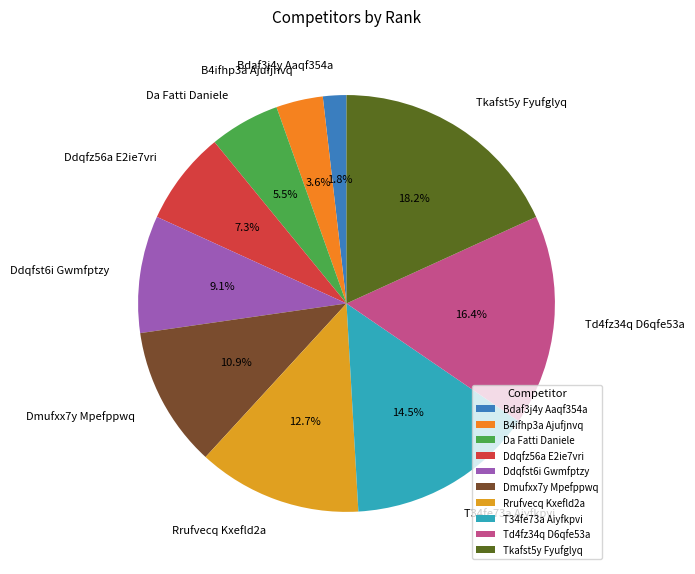

How many segments does this pie chart have?

10